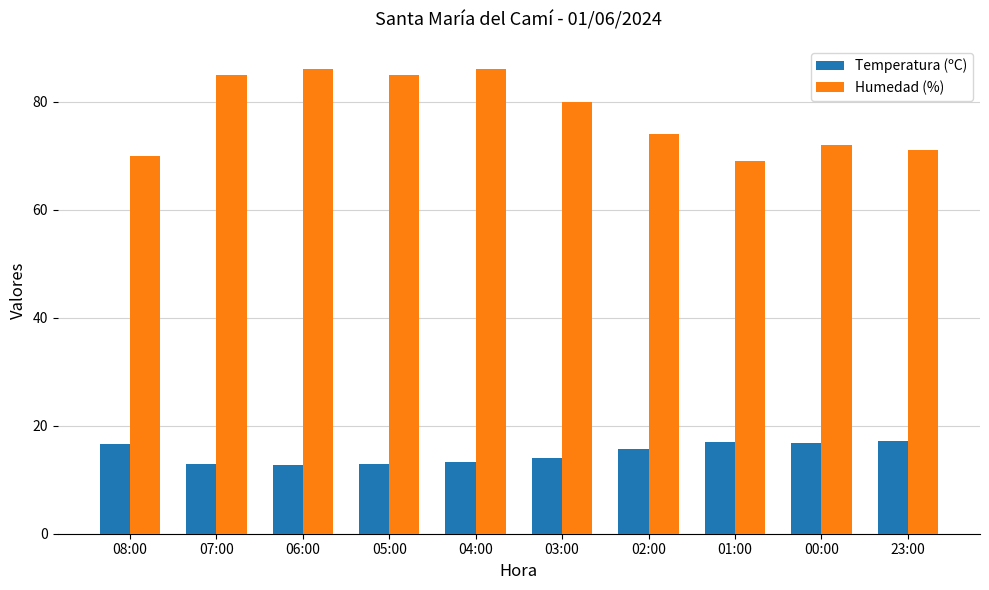

What is the minimum value shown in the chart?

12.7